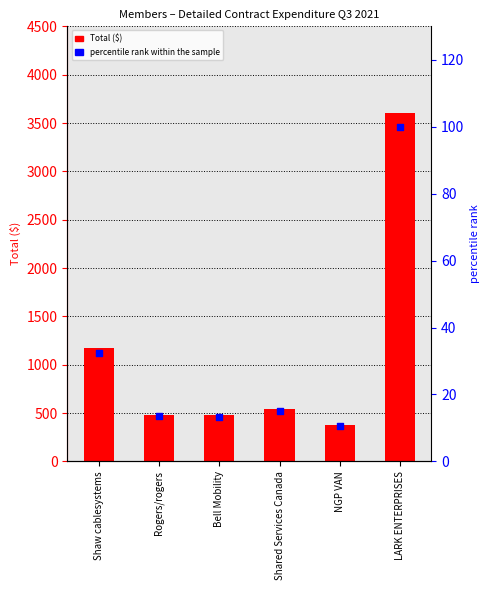

What is the total value across all series at Shared Services Canada?

560.2